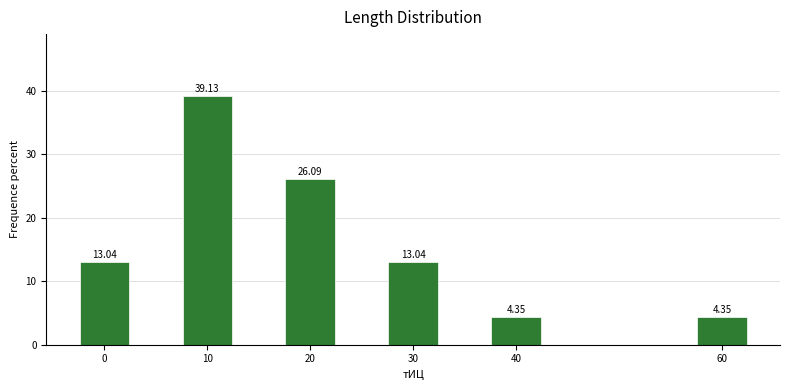

What is the change in value from 10 to 60?

-34.8